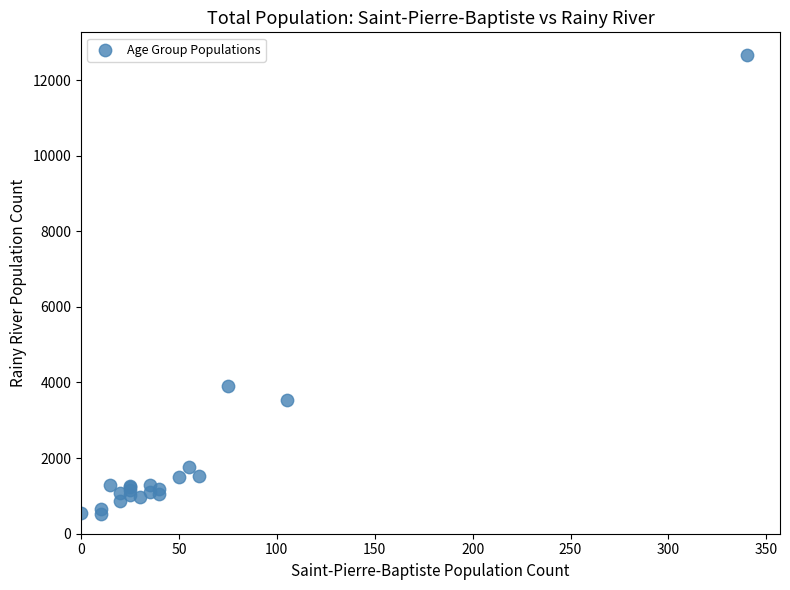

What Y value in the scatter plot is closest to 6592?

3920